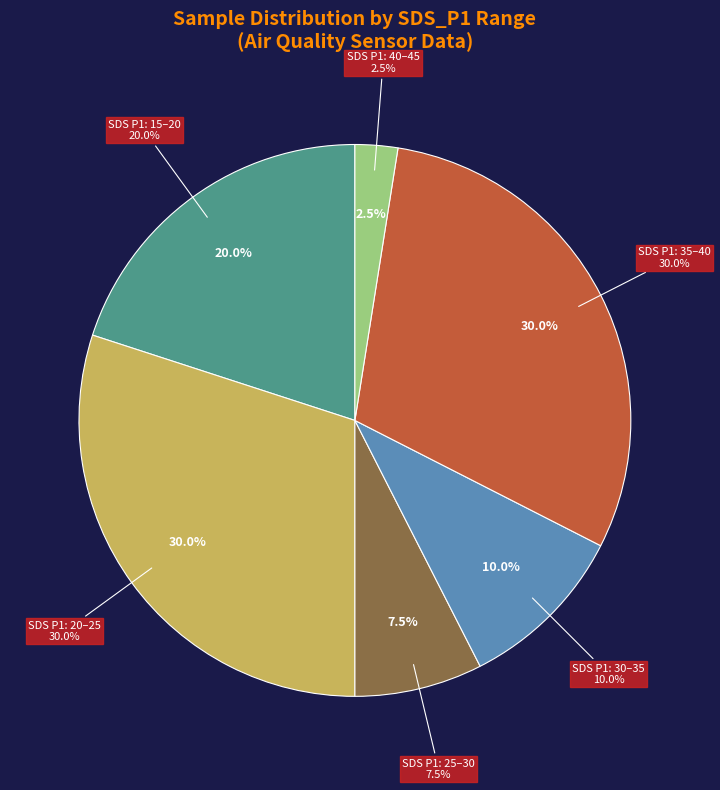

What is the ratio of the value at 27 to the value at 28?

1.0